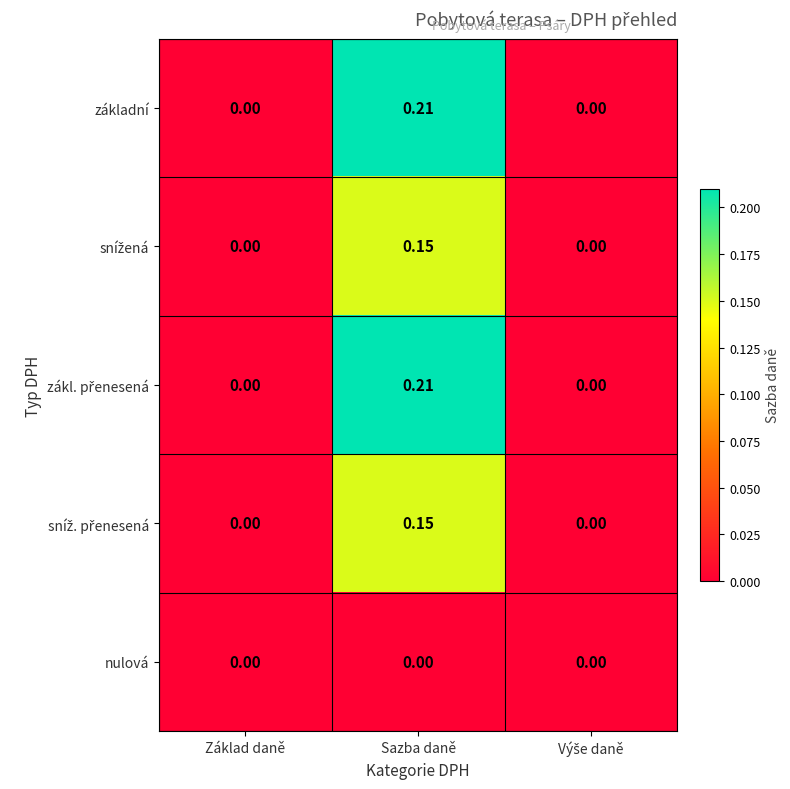

At which category is the sum across all series the highest?

Sazba daně